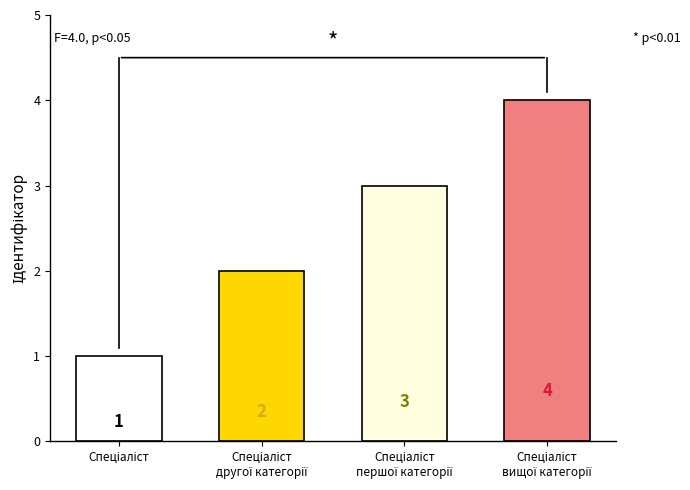

Count the values in the range 2 to 4.

3